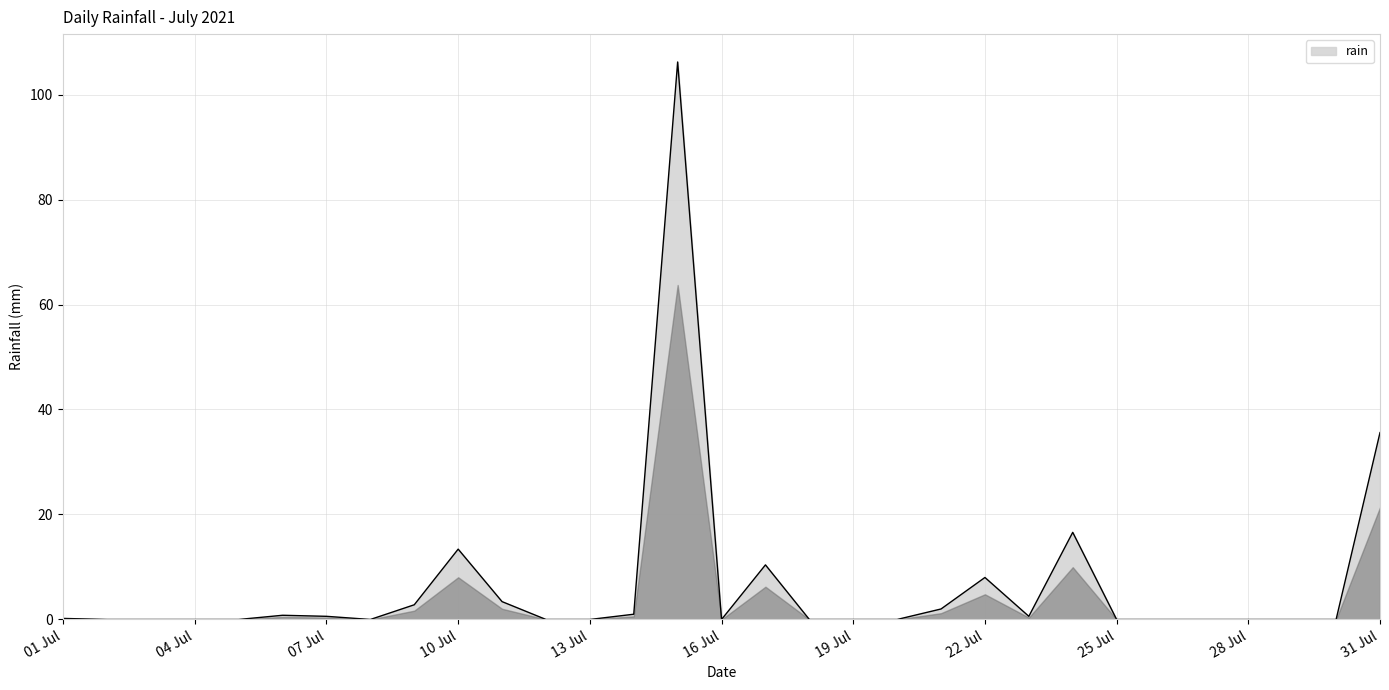

Does the chart display data point markers on the line(s)?

No